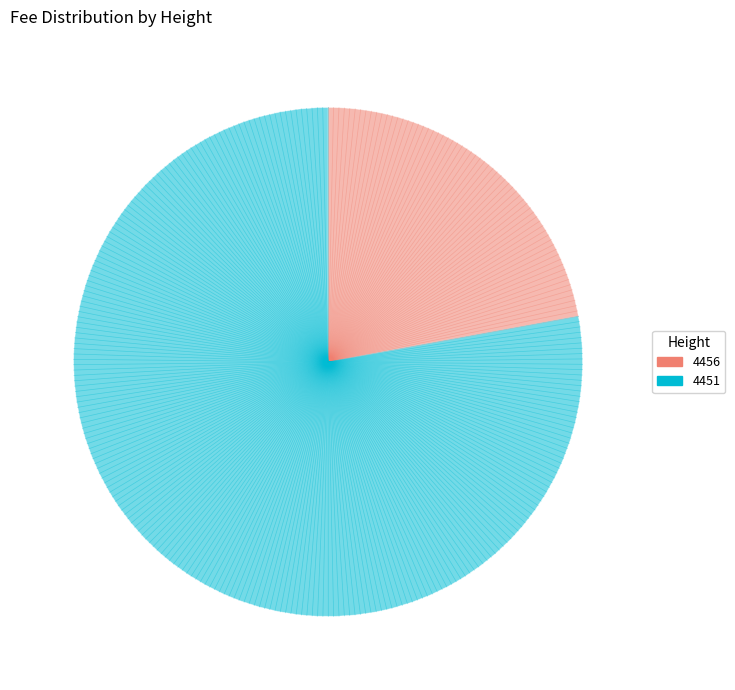

How many segments does this pie chart have?

2